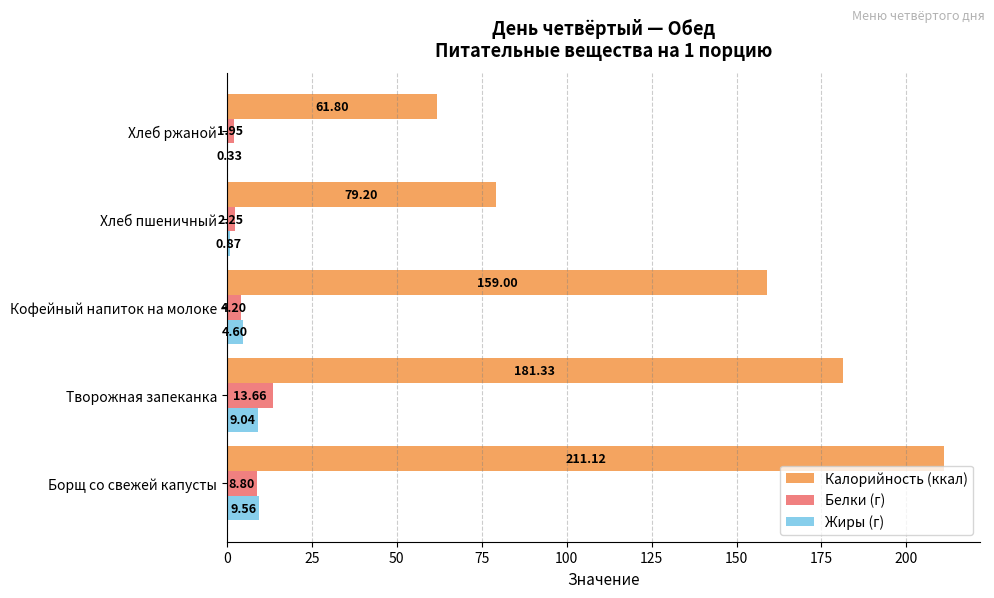

Where is Жиры (г) nearest to the value 4?

Кофейный напиток на молоке